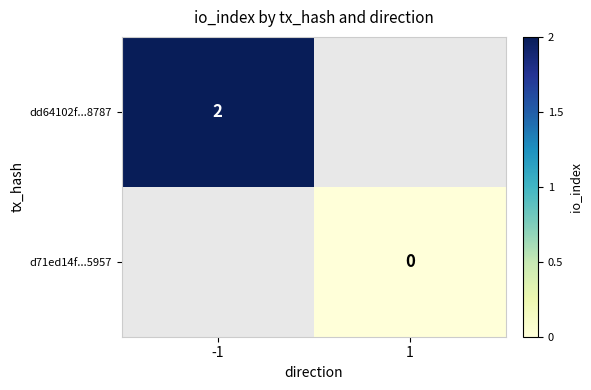

True or false: dd64102f...8787 has a value of 1 at -1.

False